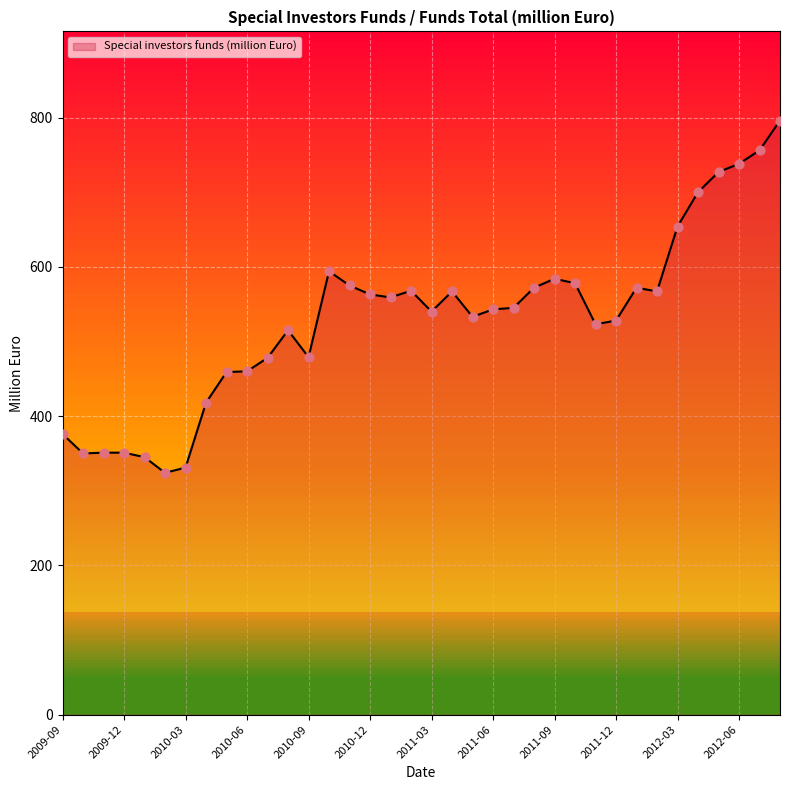

What is the greatest value displayed?

796